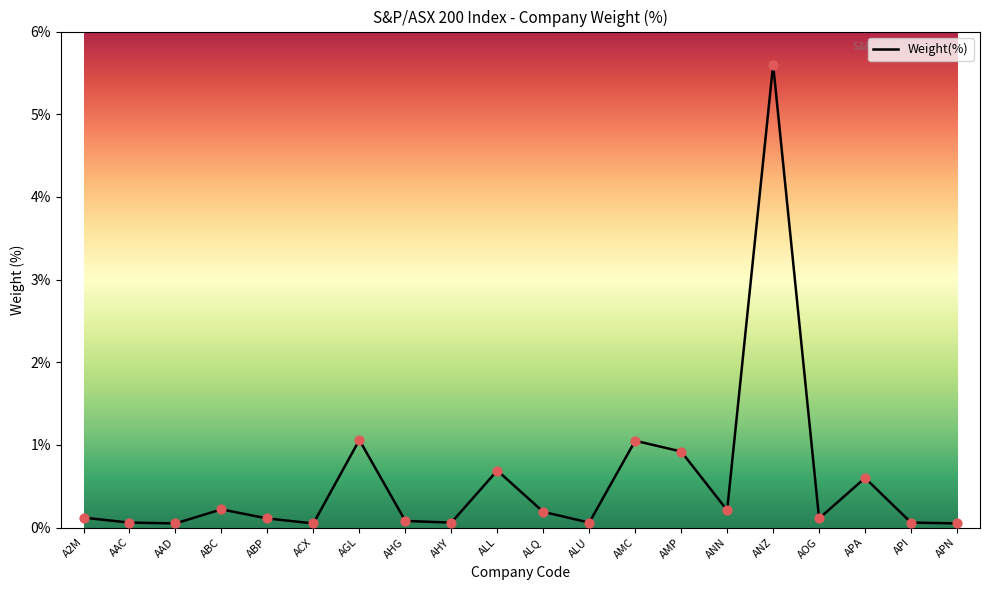

Which has a higher value, ALQ or APA?

APA